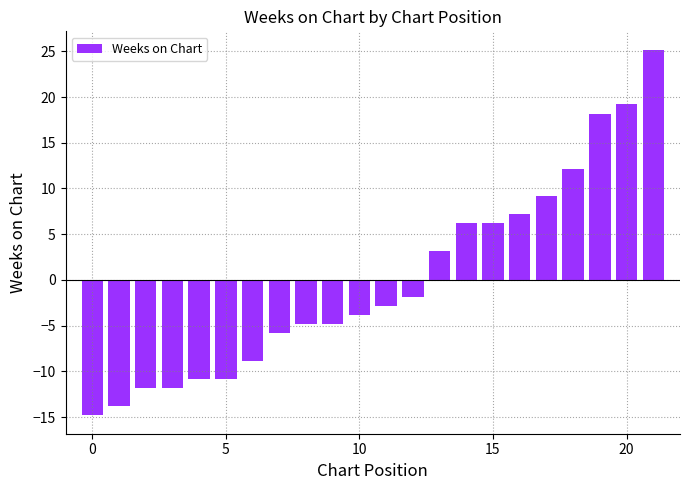

What is the difference between the maximum and minimum values?

40.0